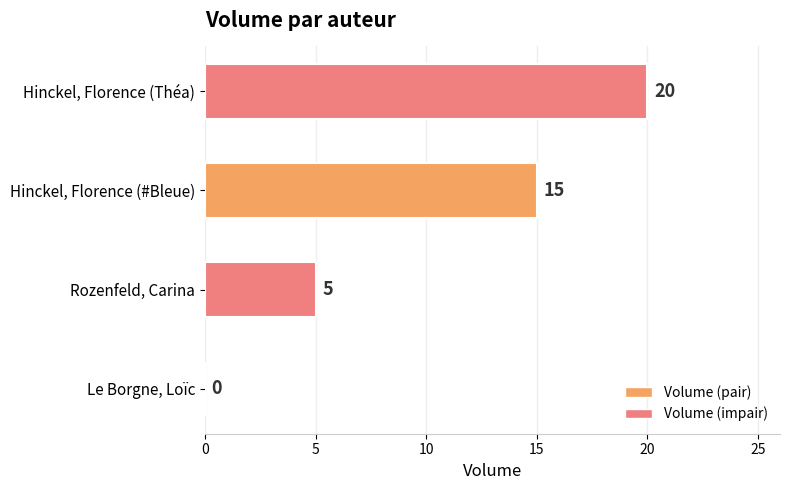

Is it true that the value at Le Borgne, Loïc is 0?

True